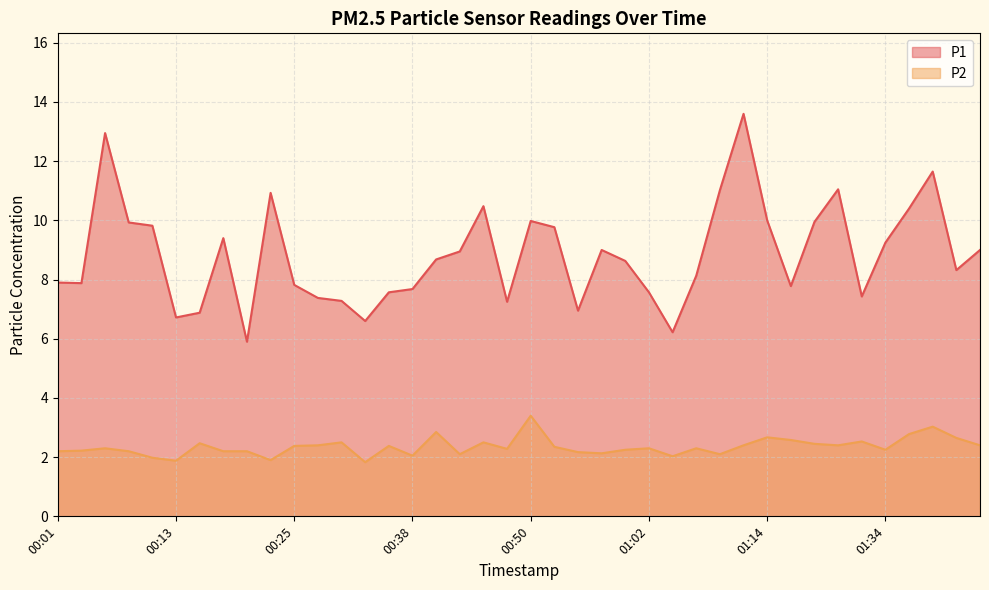

Which category has the highest value across all series?

01:12